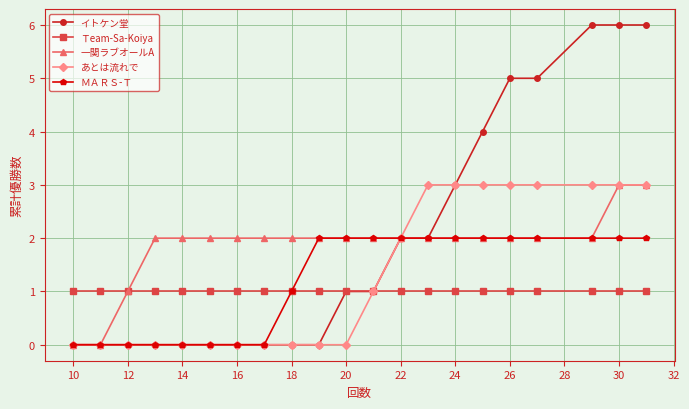

What is the difference between the maximum and minimum values in the 一関ラブオールA series?

3